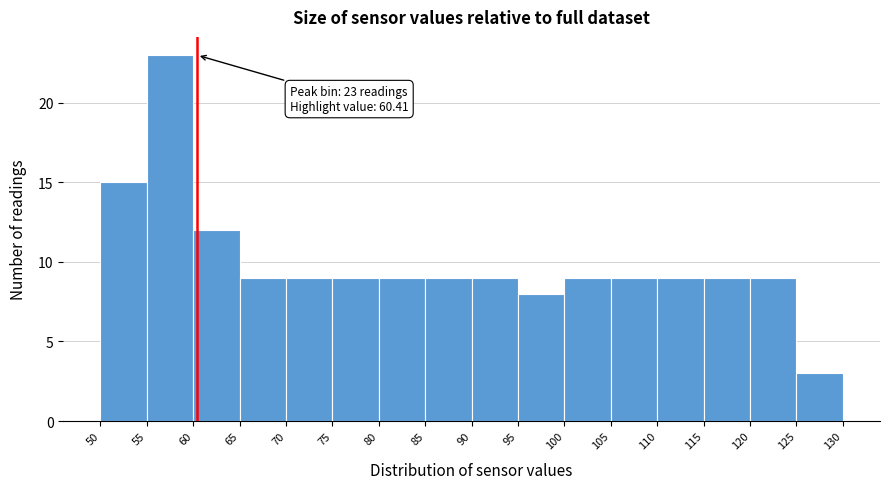

Which range on the x-axis has the tallest bar?

55 to 60